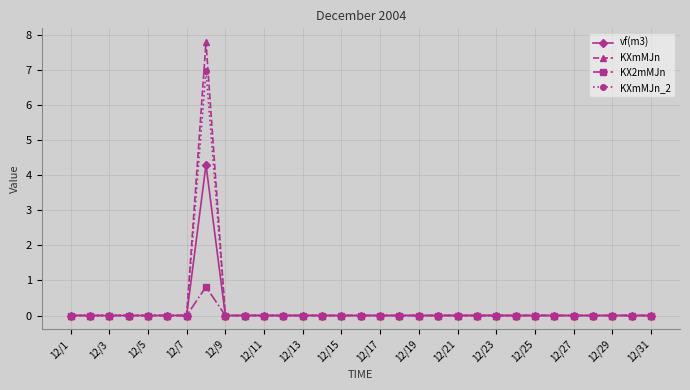

True or false: KXmMJn has more than 0 points higher than both neighbors.

True